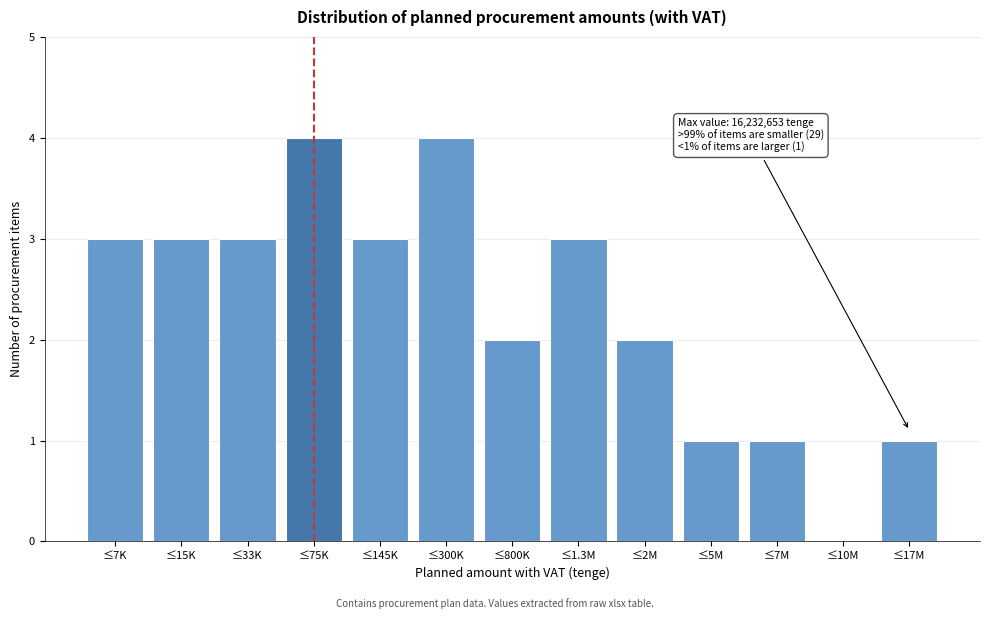

Reading left to right, list all the values displayed in this chart.

≤7K=3	≤15K=3	≤33K=3	≤75K=4	≤145K=3	≤300K=4	≤800K=2	≤1.3M=3	≤2M=2	≤5M=1	≤7M=1	≤10M=0	≤17M=1